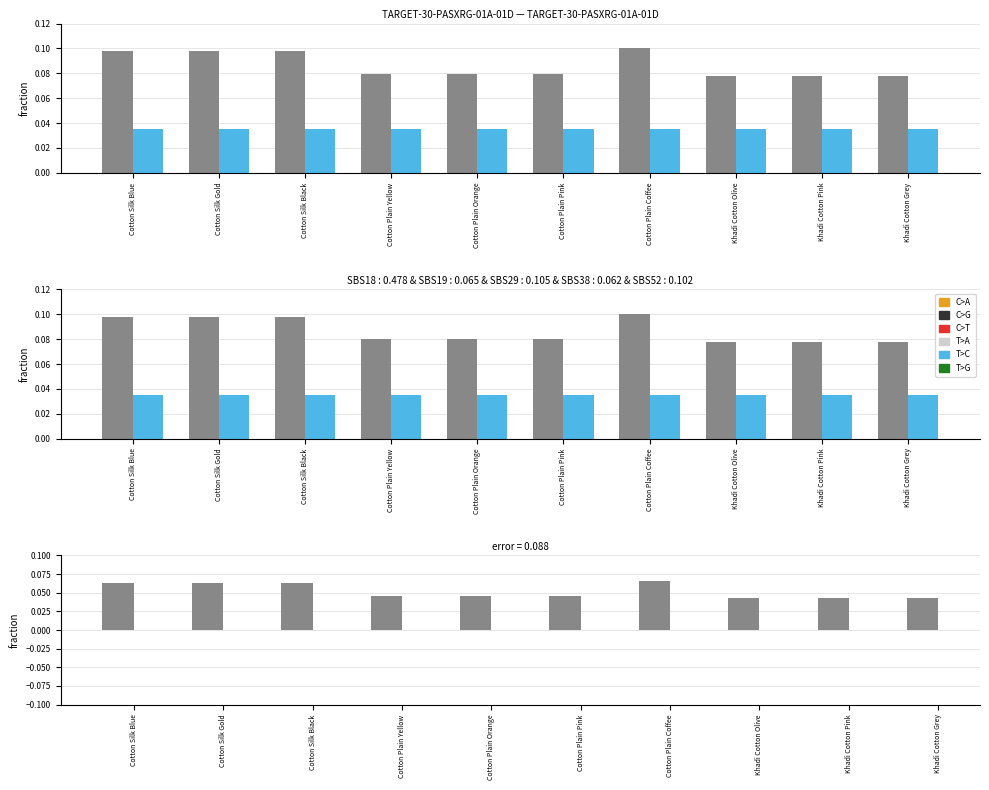

What is the label of the 5th bar from the left?

Cotton Plain Orange